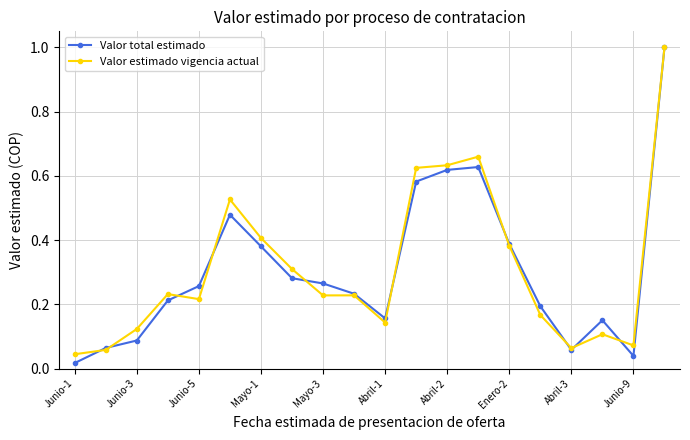

True or false: Valor total estimado has more than 1 interior local peaks.

True